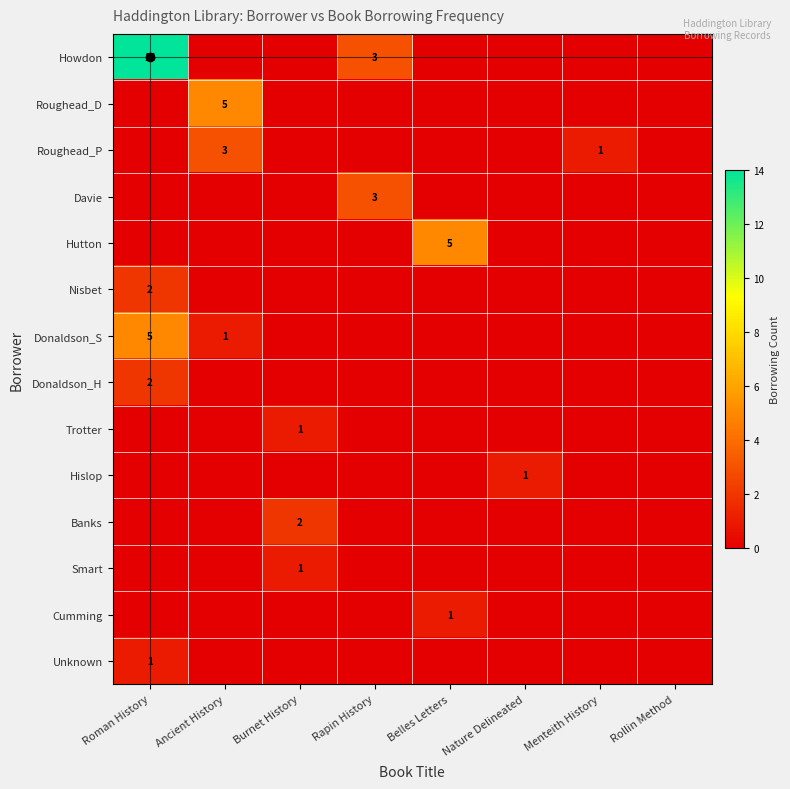

Count the number of categories in the chart.

8